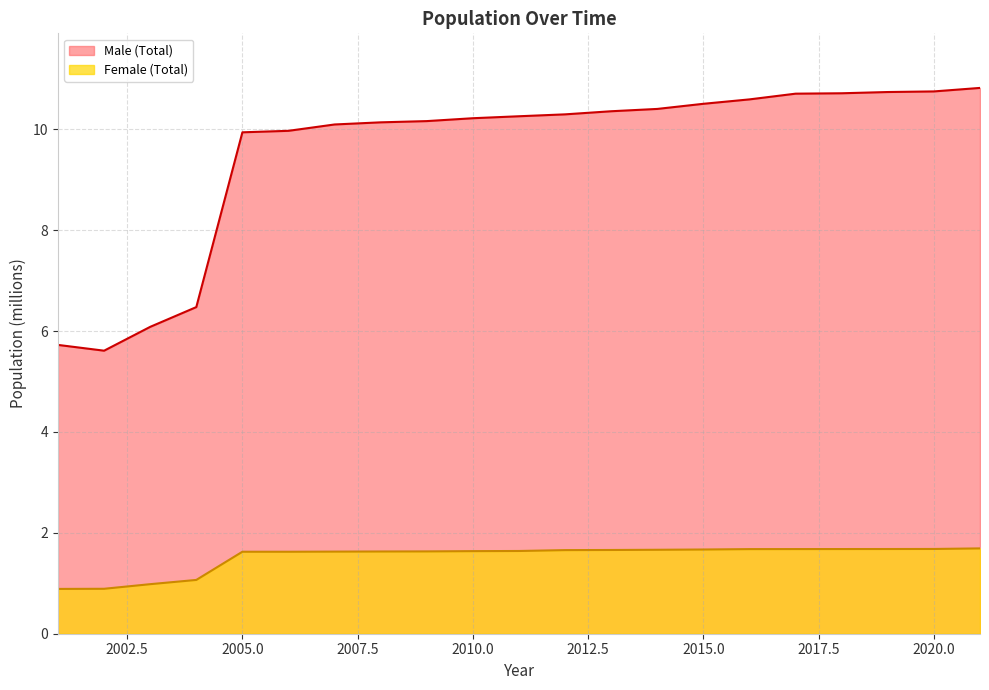

What is the sum of the Male (Total) values at 2004 and 2010?

16.7